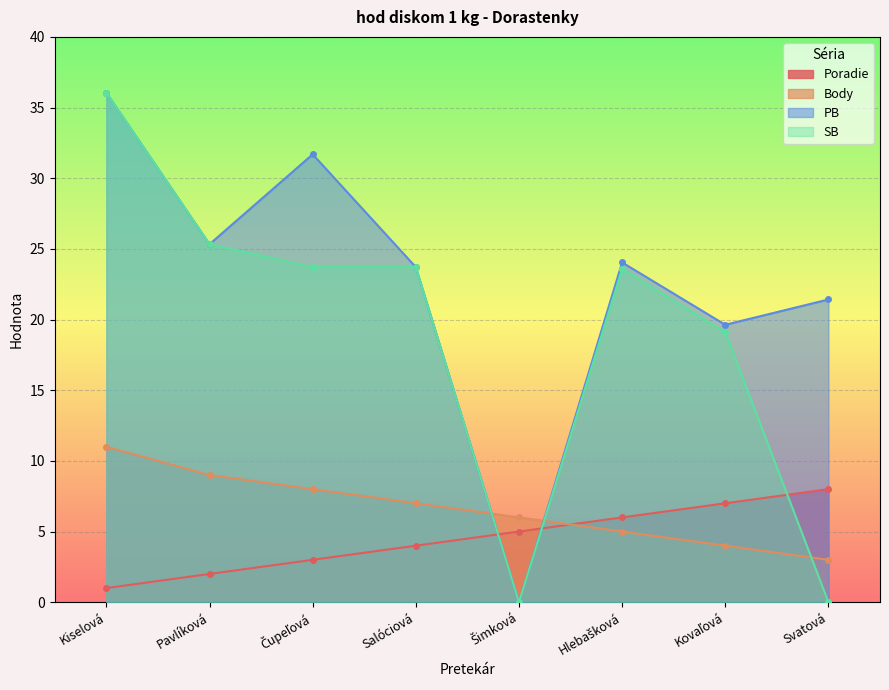

True or false: Poradie has more than 1 interior local peaks.

False